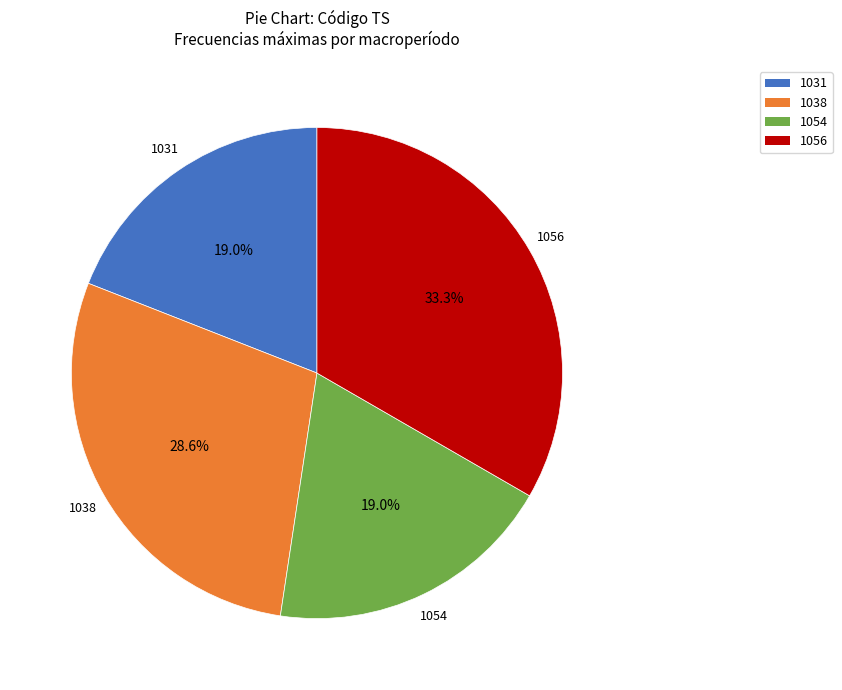

The 1054 slice represents 32% of the pie. True or false?

False